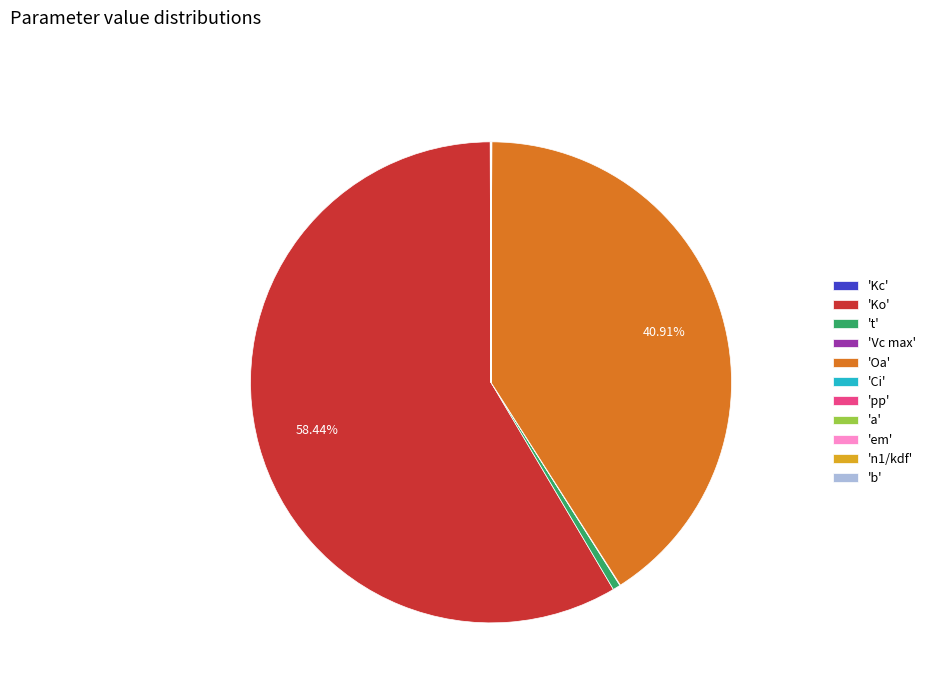

Which category has the biggest portion of the pie?

'Ko'